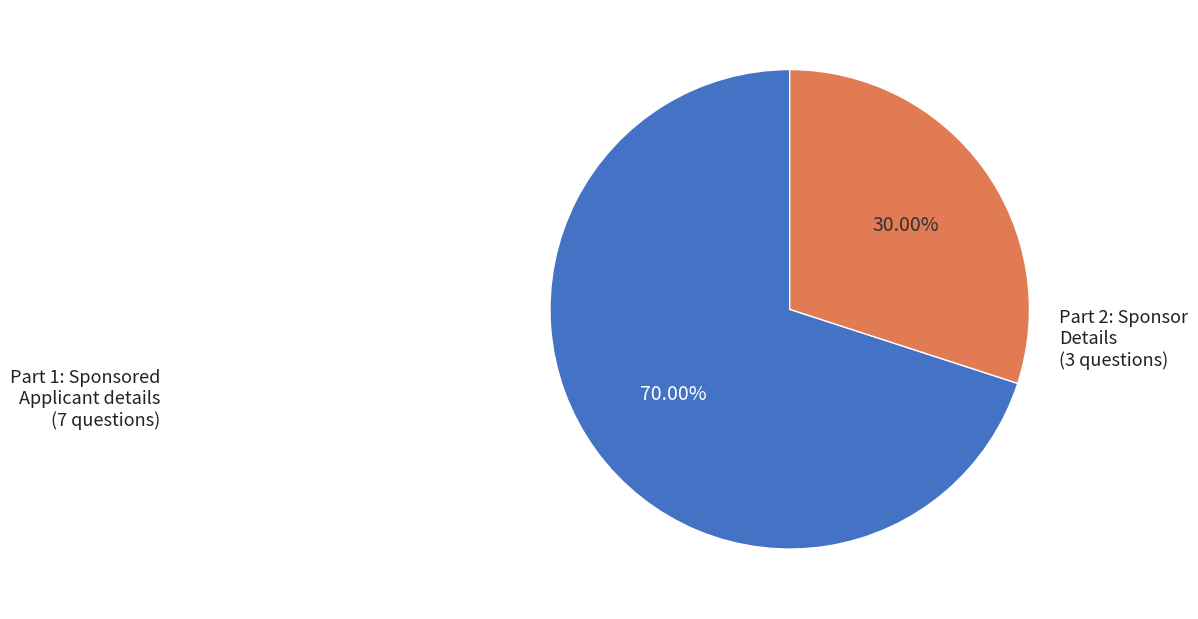

Does any single category account for the majority?

Yes